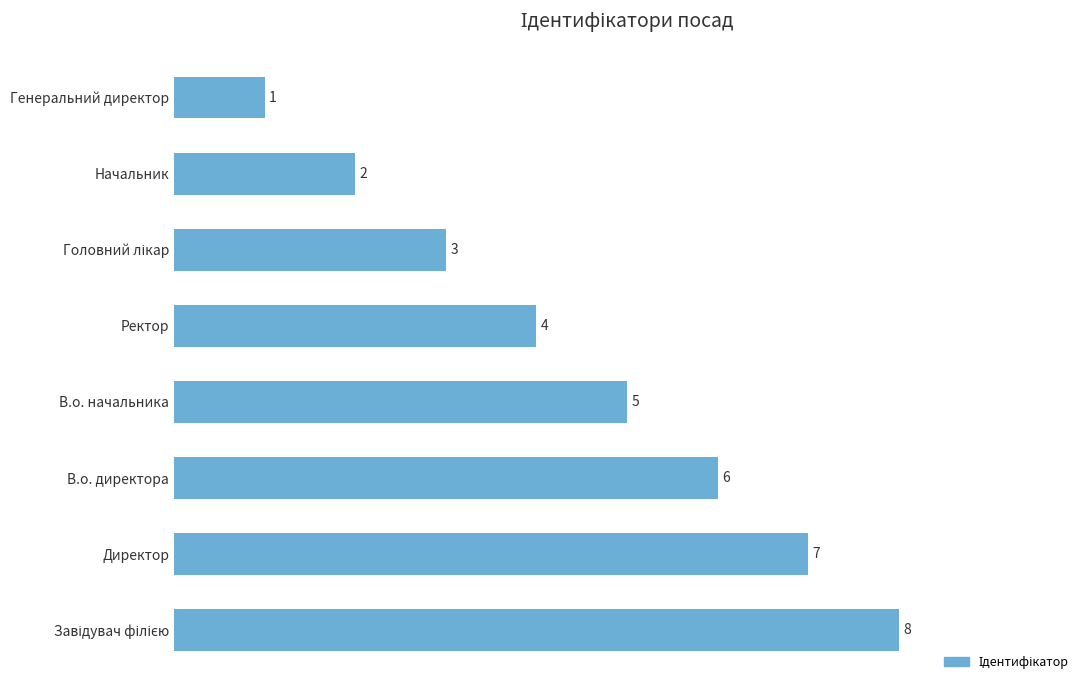

Are the bars horizontal?

Yes